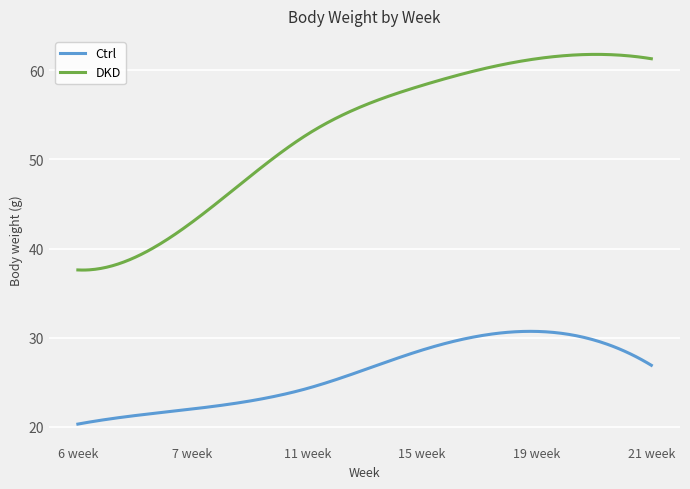

What is the minimum value shown in the chart?

20.3